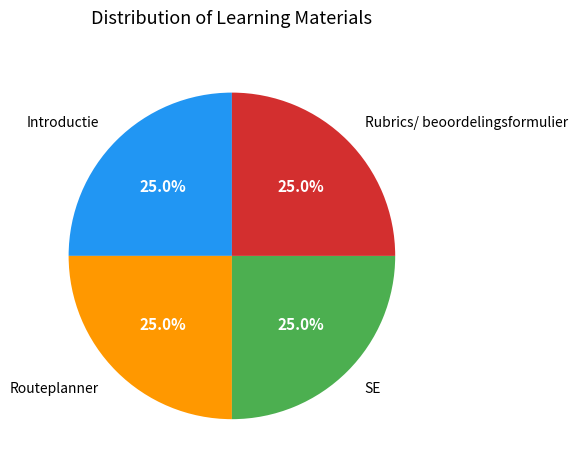

Is there a majority slice in this chart?

No